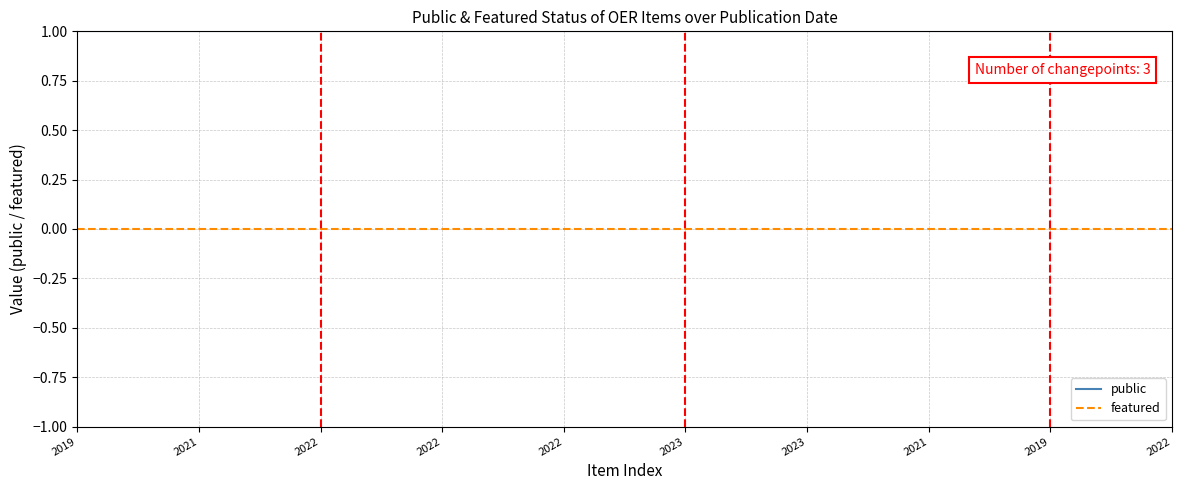

List the labels in order of public value, smallest first.

2019, 2021, 2022, 2022, 2022, 2023, 2023, 2021, 2019, 2022